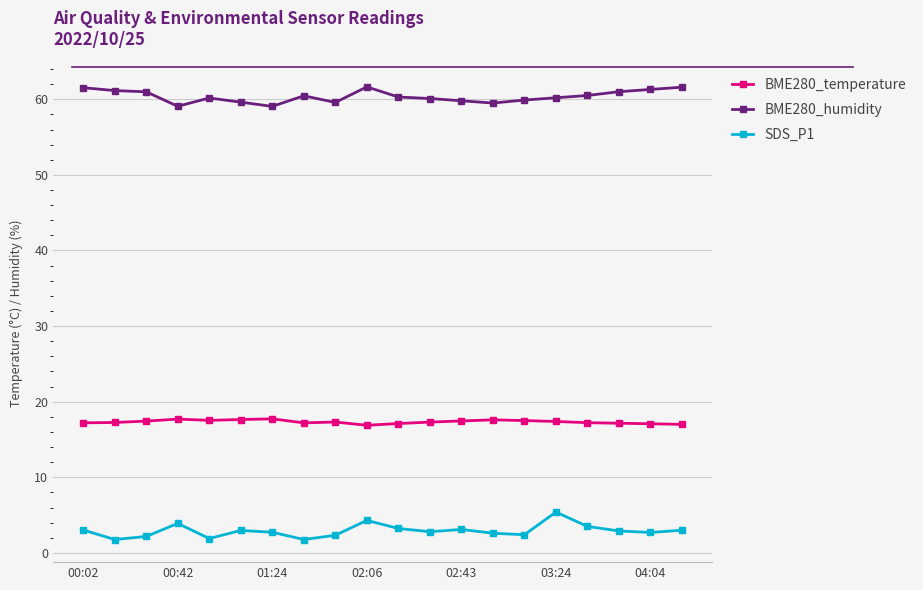

Which series has the largest total across all categories?

BME280_humidity